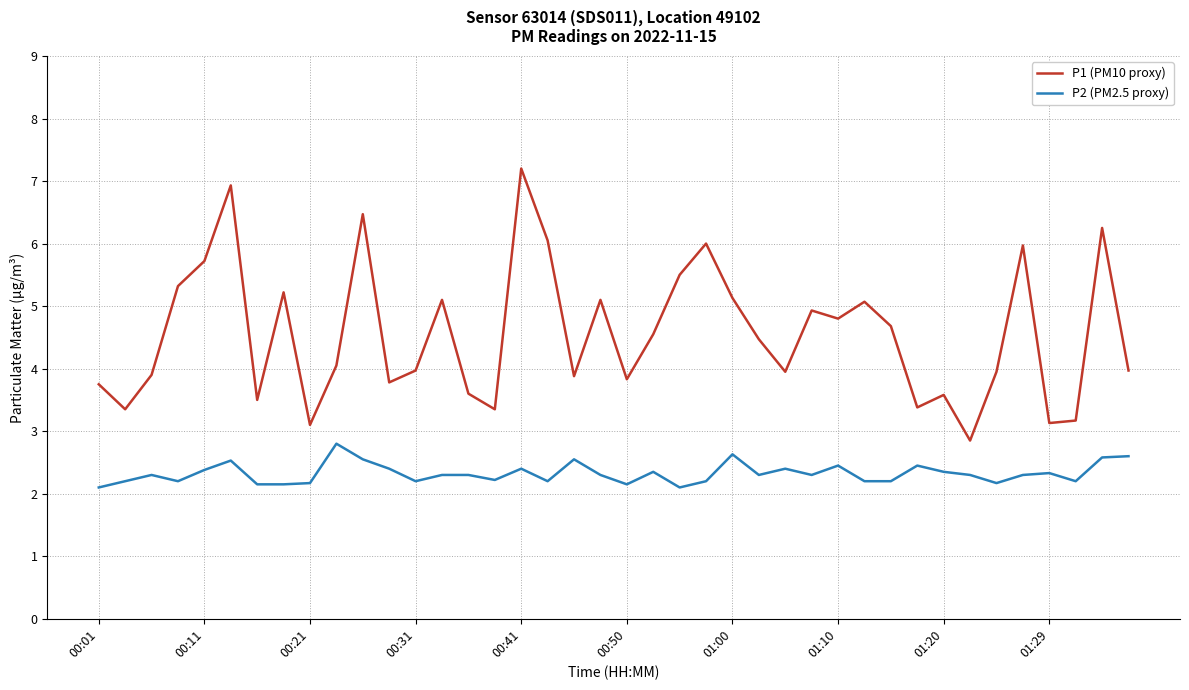

What is the smallest value displayed?

2.1